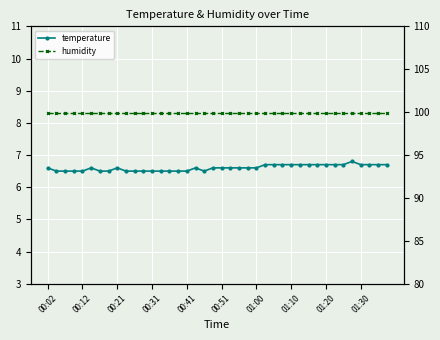

What position from the left is 00:31?

4